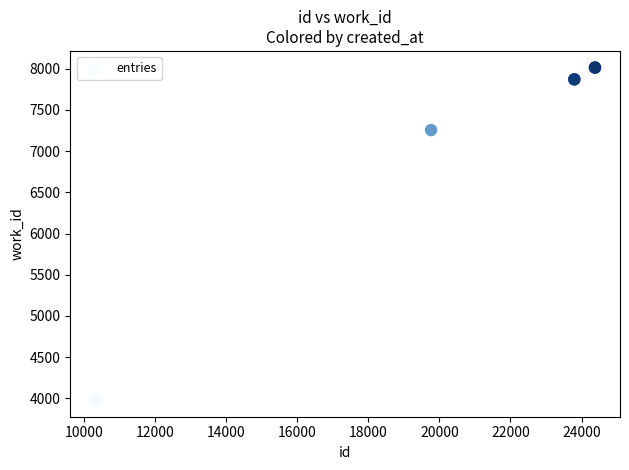

What Y value in the scatter plot is closest to 5996?

7256